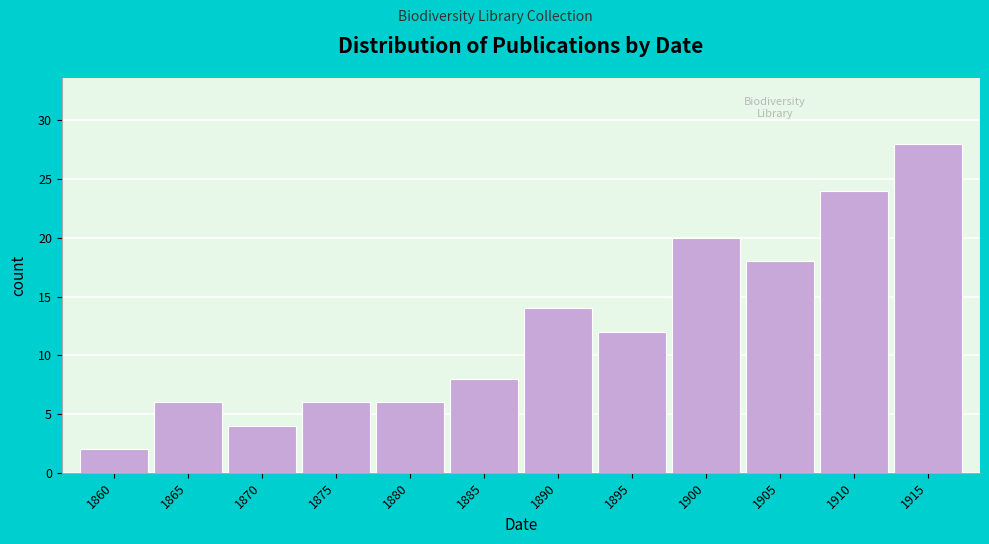

Reading right to left, what are all the values shown in this chart?

1915=28	1910=24	1905=18	1900=20	1895=12	1890=14	1885=8	1880=6	1875=6	1870=4	1865=6	1860=2